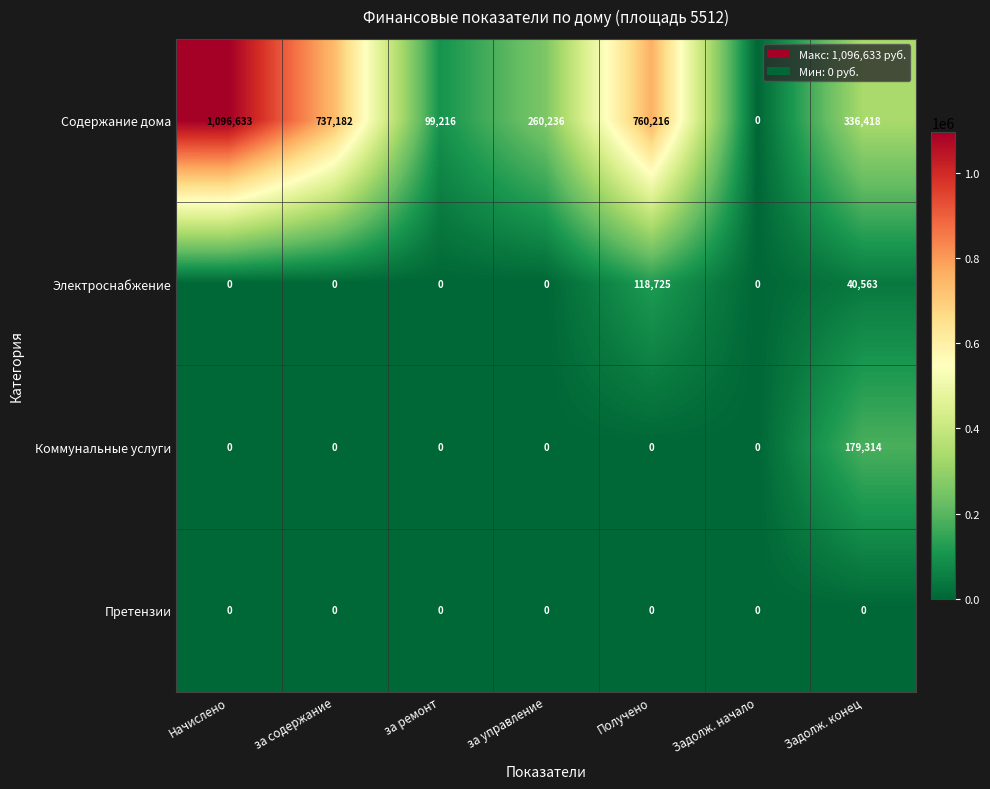

The Коммунальные услуги series shows 243228 at Задолж. конец. True or false?

False